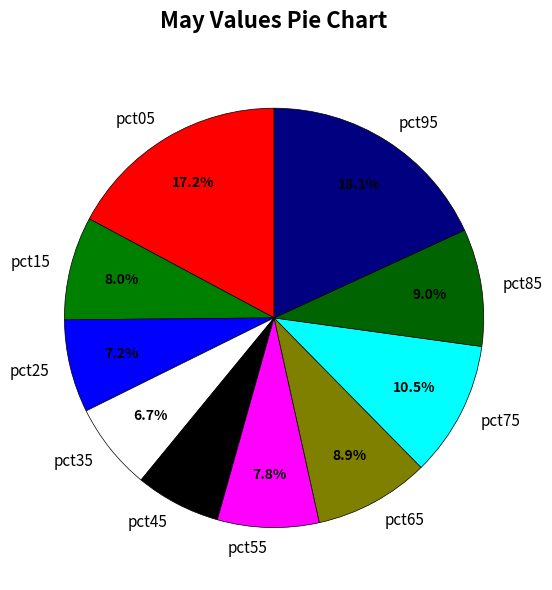

What is the total percentage of pct65 and pct05?

26.1%